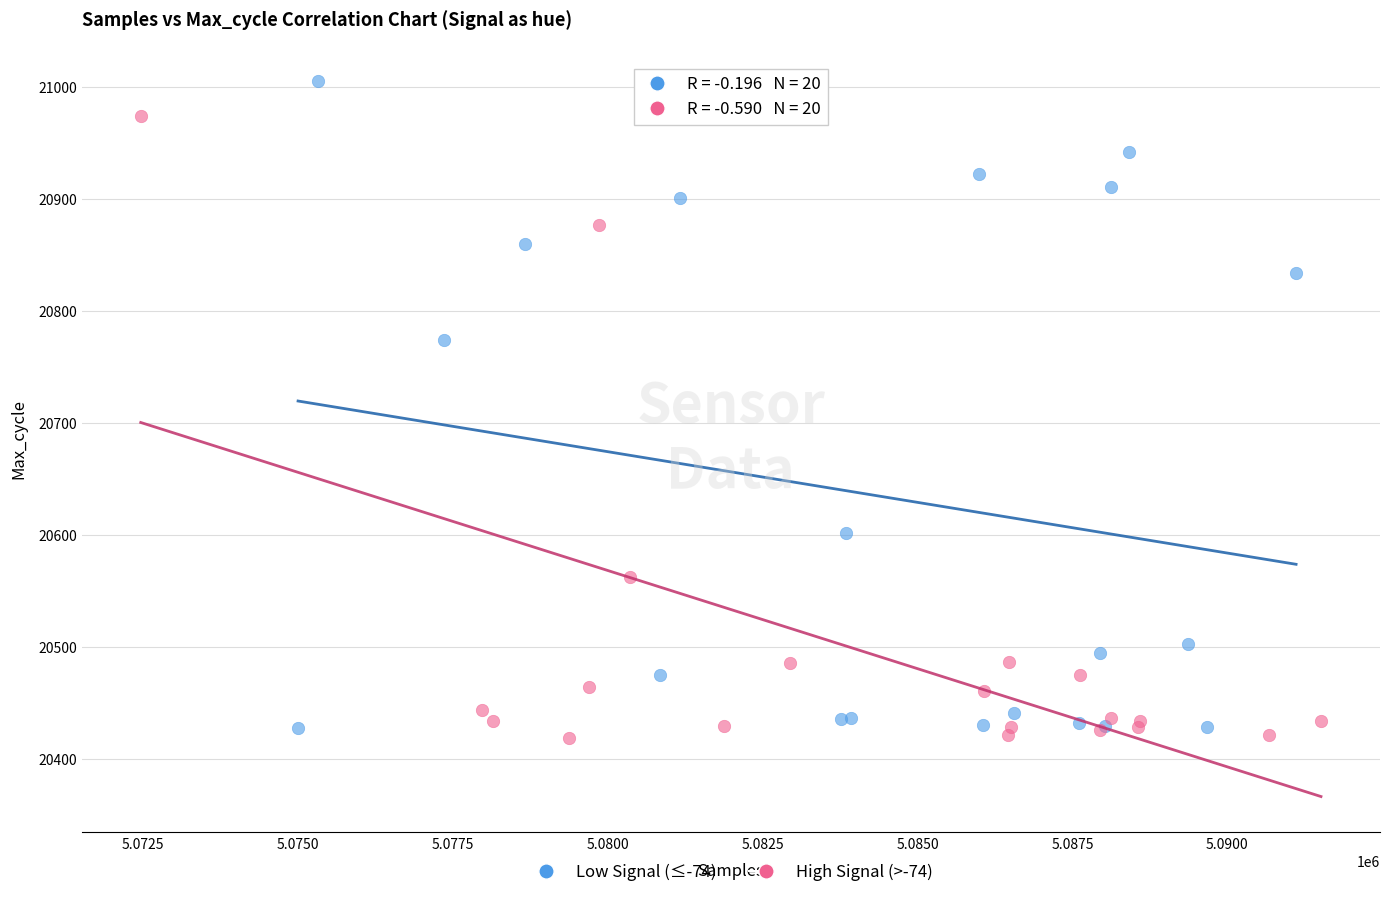

Which series contains the highest Y value?

Low Signal (≤-74)